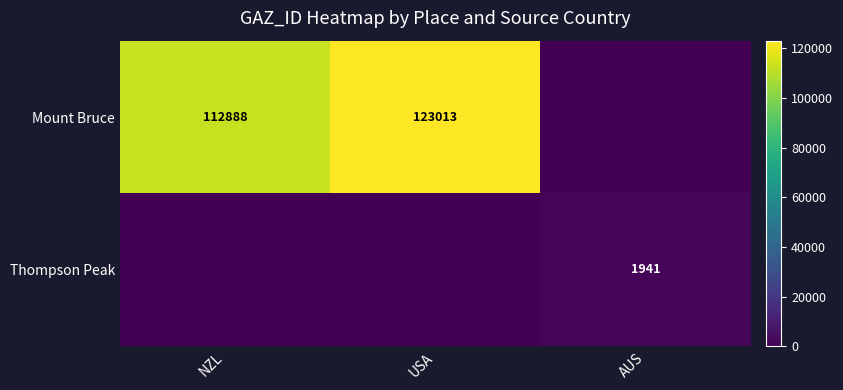

What is the difference between the highest and lowest values at USA?

123013